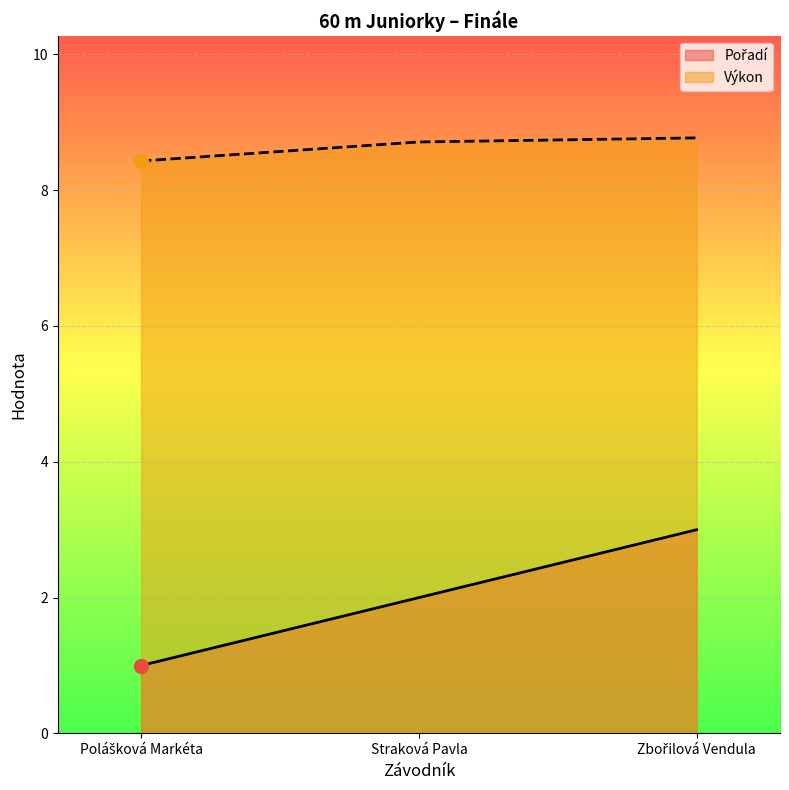

Reading left to right, extract all data points from this chart.

Pořadí: 1.0	2.0	3.0
Výkon: 8.4	8.7	8.8